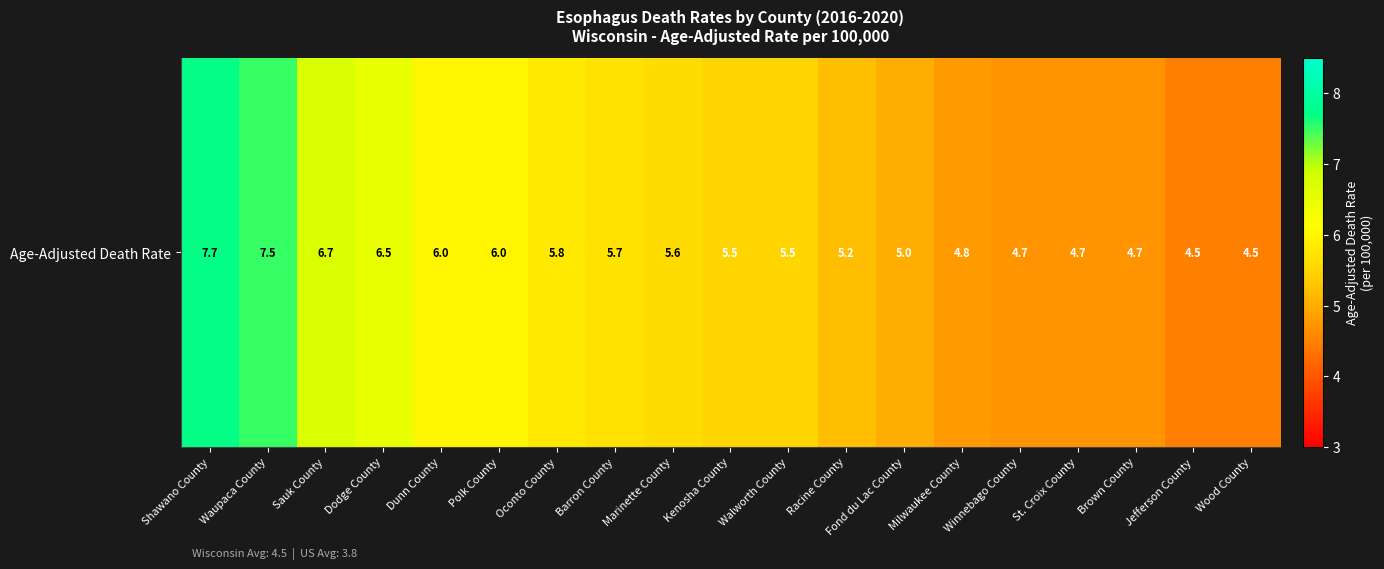

Count the number of categories in the chart.

19